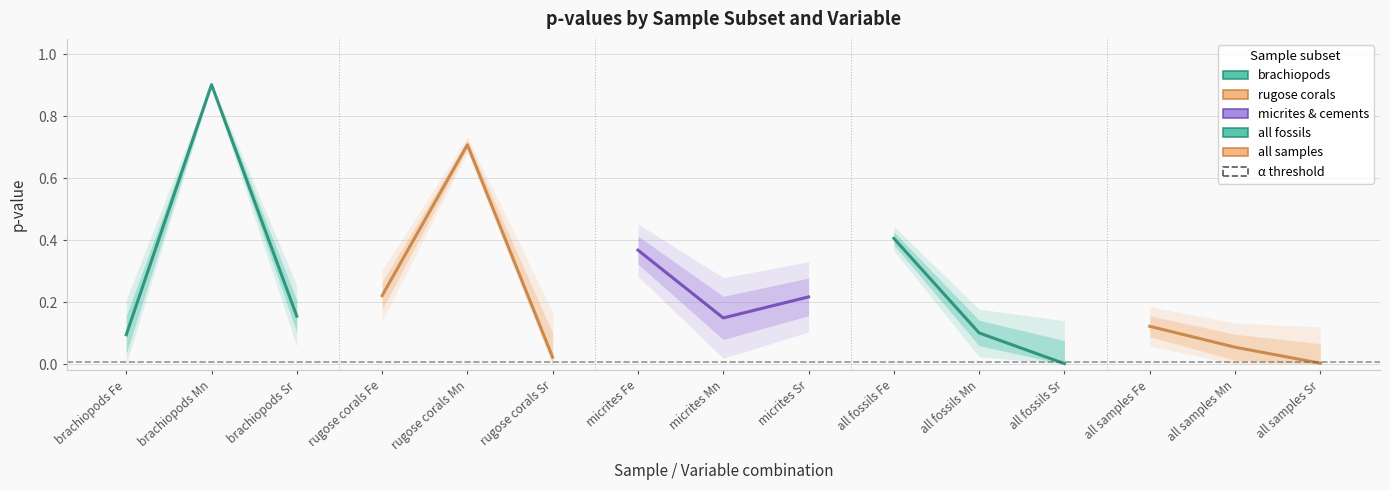

True or false: all fossils has more than 1 interior local peaks.

False